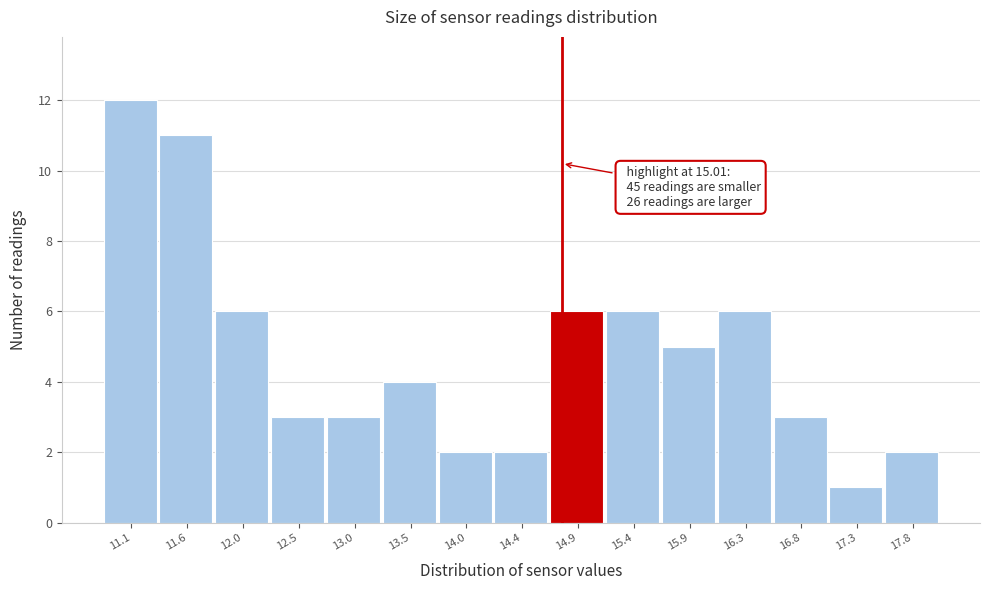

Reading right to left, what are all the values shown in this chart?

2	1	3	6	5	6	6	2	2	4	3	3	6	11	12